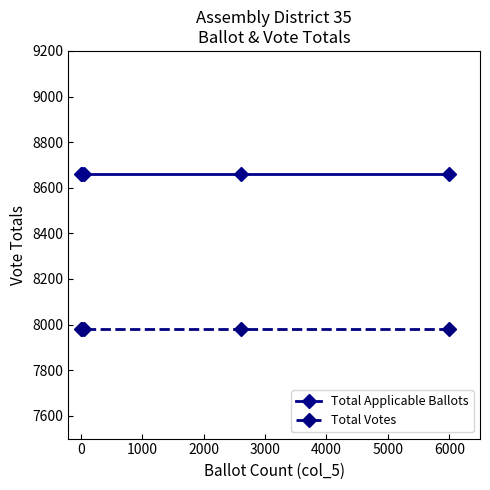

Reading left to right, extract all data points from this chart.

Total Applicable Ballots: 8659	8659	8659	8659	8659
Total Votes: 7980	7980	7980	7980	7980